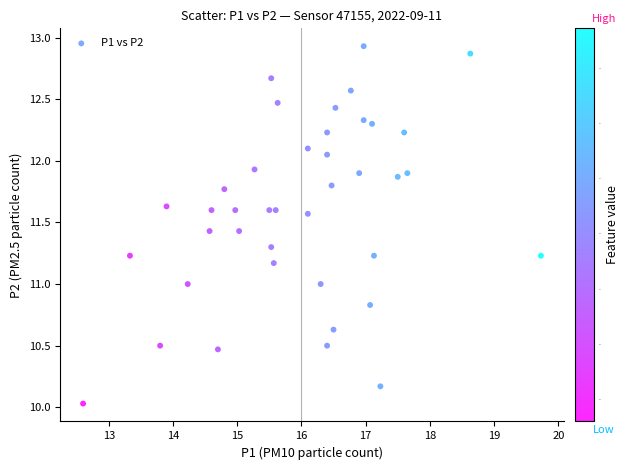

What is the range of Y values (max minus min)?

2.9